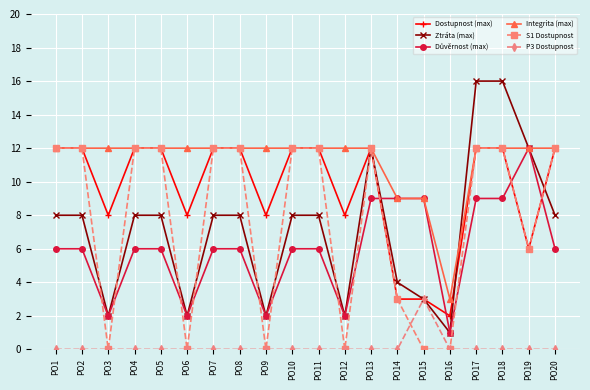

How many series are shown in this chart?

6